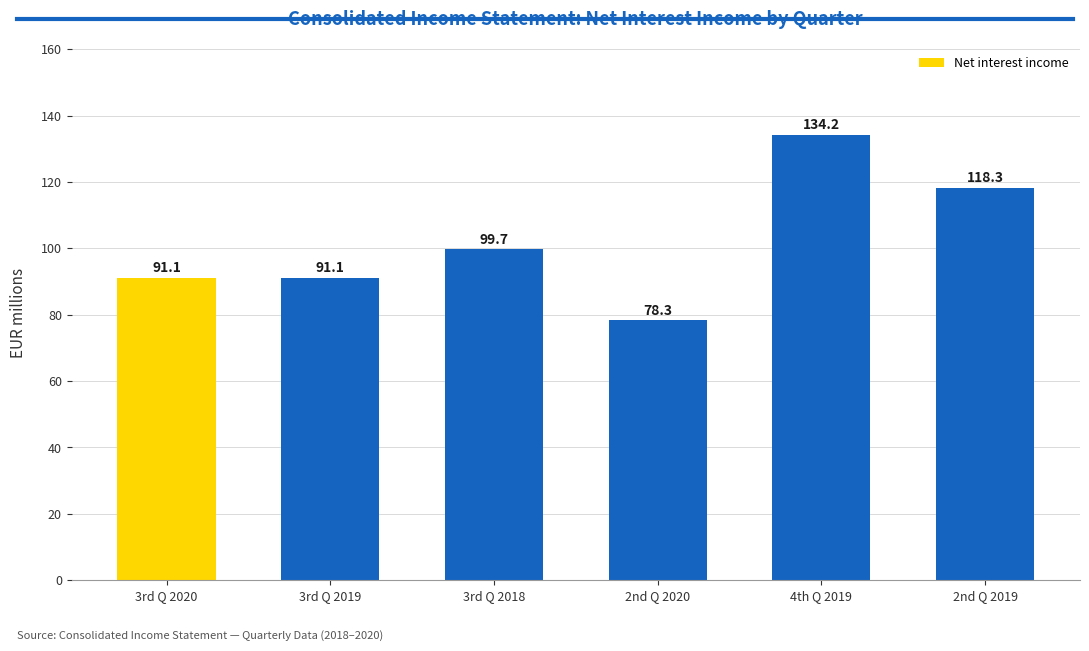

Reading left to right, extract all data points from this chart.

3rd Q 2020=91.1	3rd Q 2019=91.1	3rd Q 2018=99.7	2nd Q 2020=78.3	4th Q 2019=134.2	2nd Q 2019=118.3